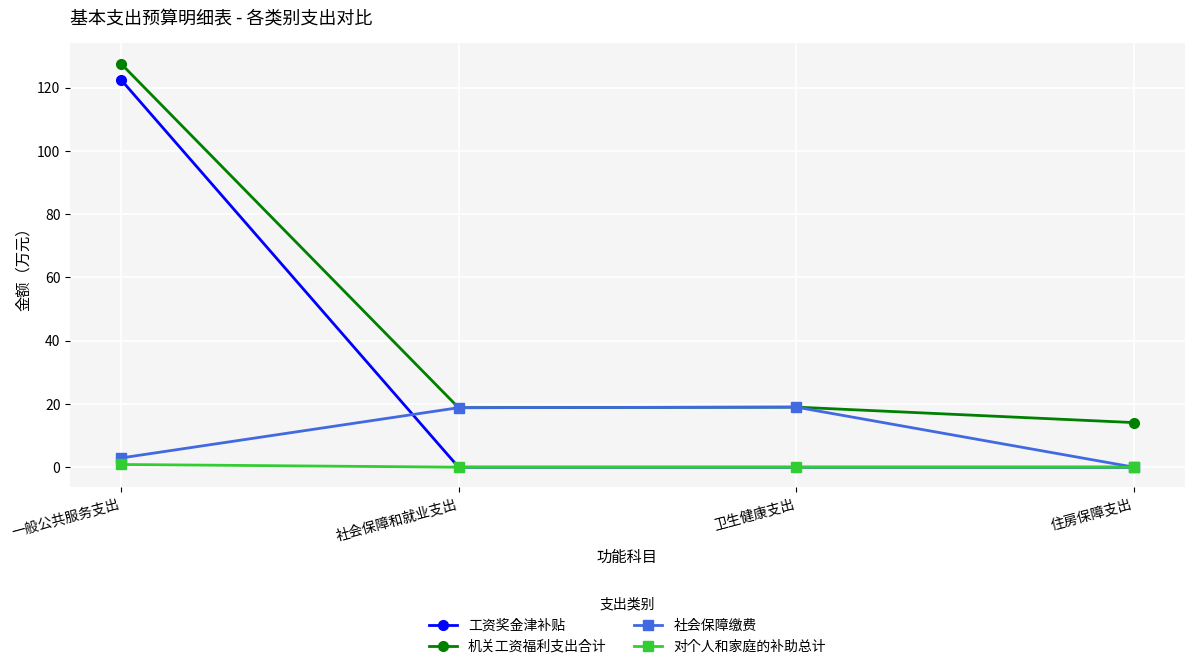

The 对个人和家庭的补助总计 series shows 0.9 at 一般公共服务支出. True or false?

True